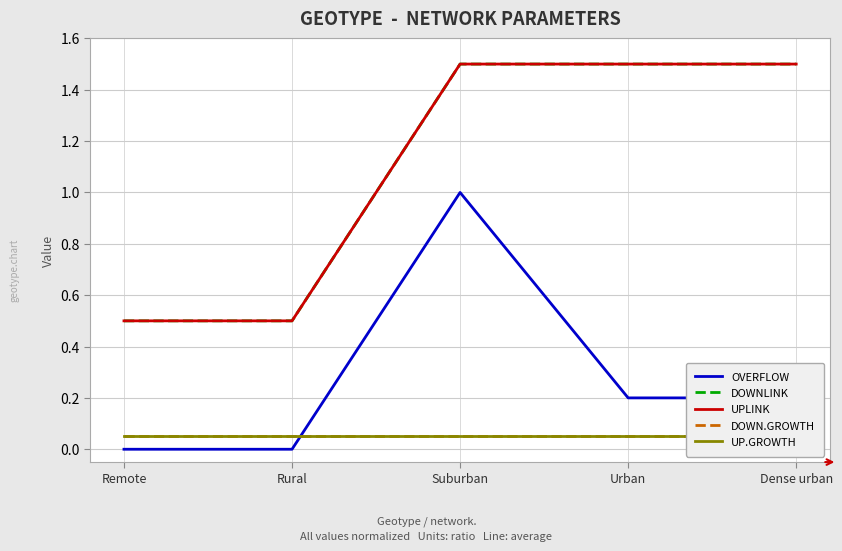

How many DOWNLINK values are between 0 and 1?

2